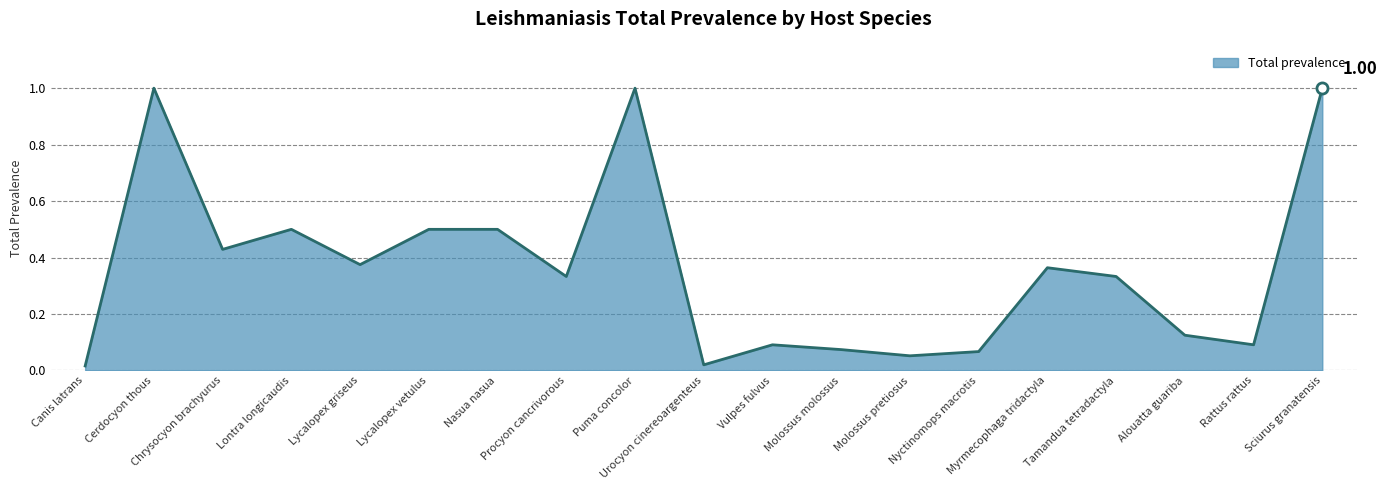

What is the difference between the second highest and second lowest values?

1.0